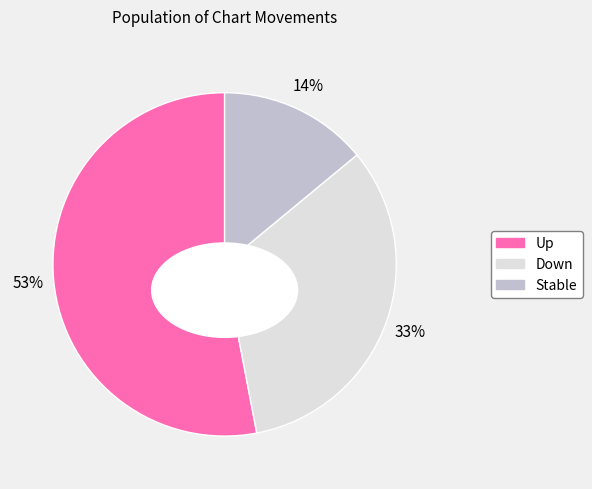

To the nearest percent, what portion does down represent?

33%